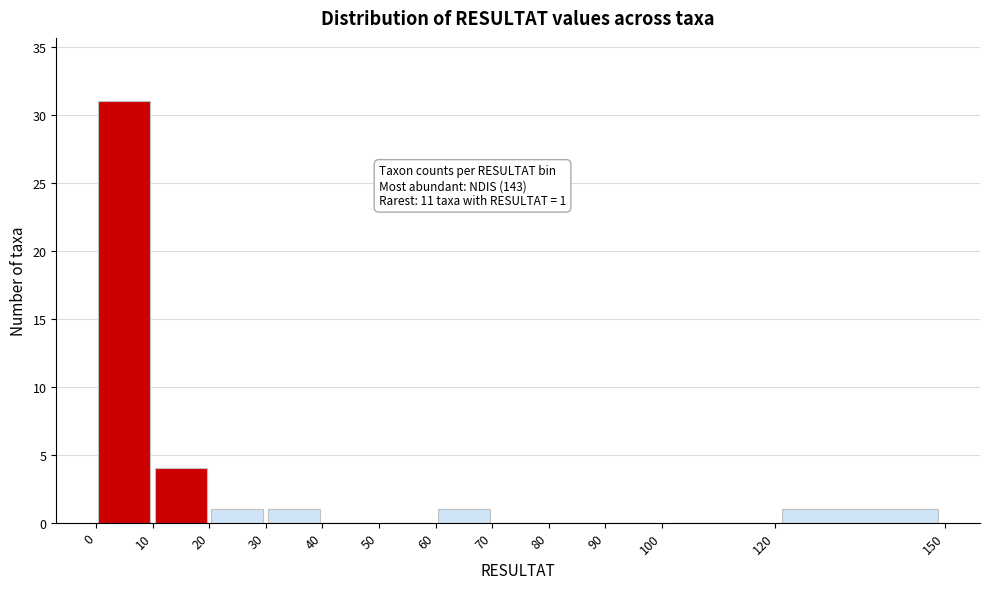

Over which range of the x-axis is the bar tallest?

0 to 10